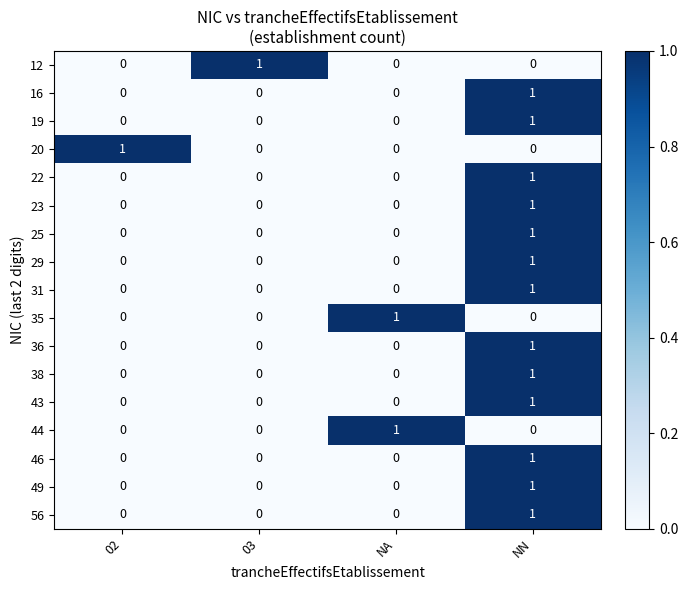

Is it true that 43 equals 0 at 02?

True